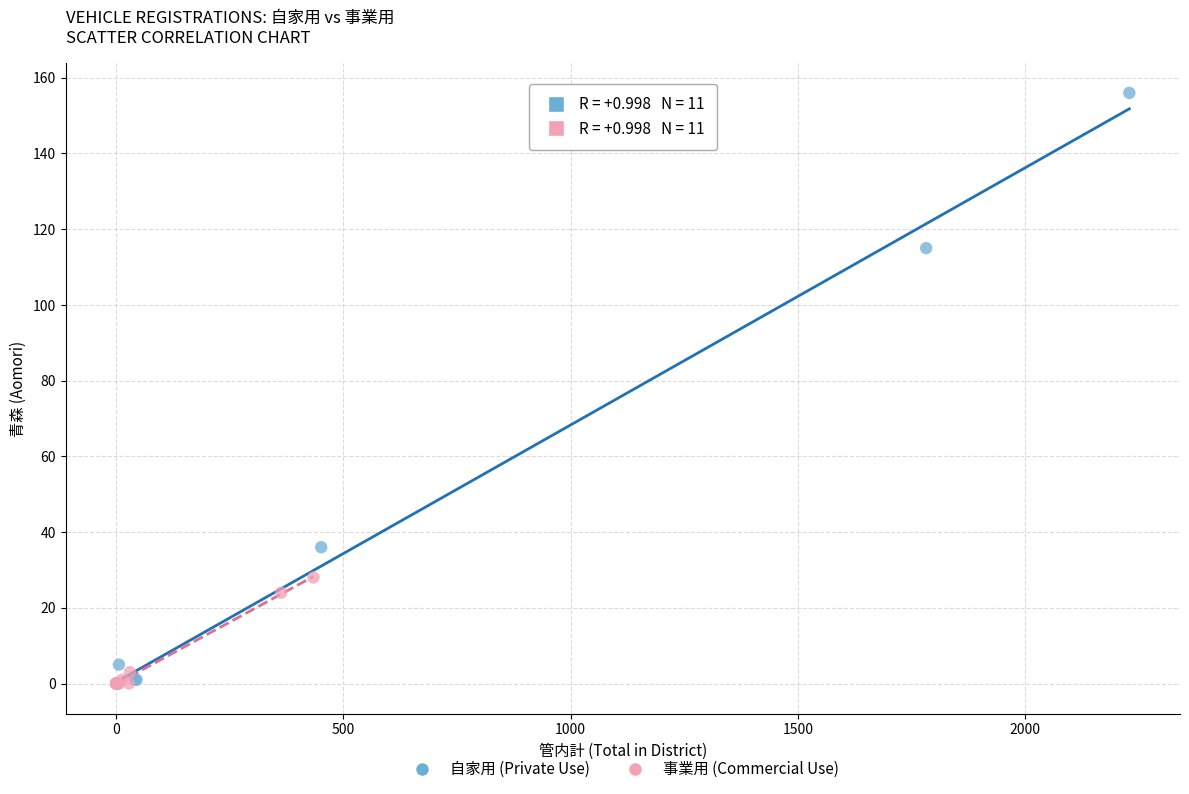

What are all the series names shown in the legend?

自家用 (Private Use), 事業用 (Commercial Use)